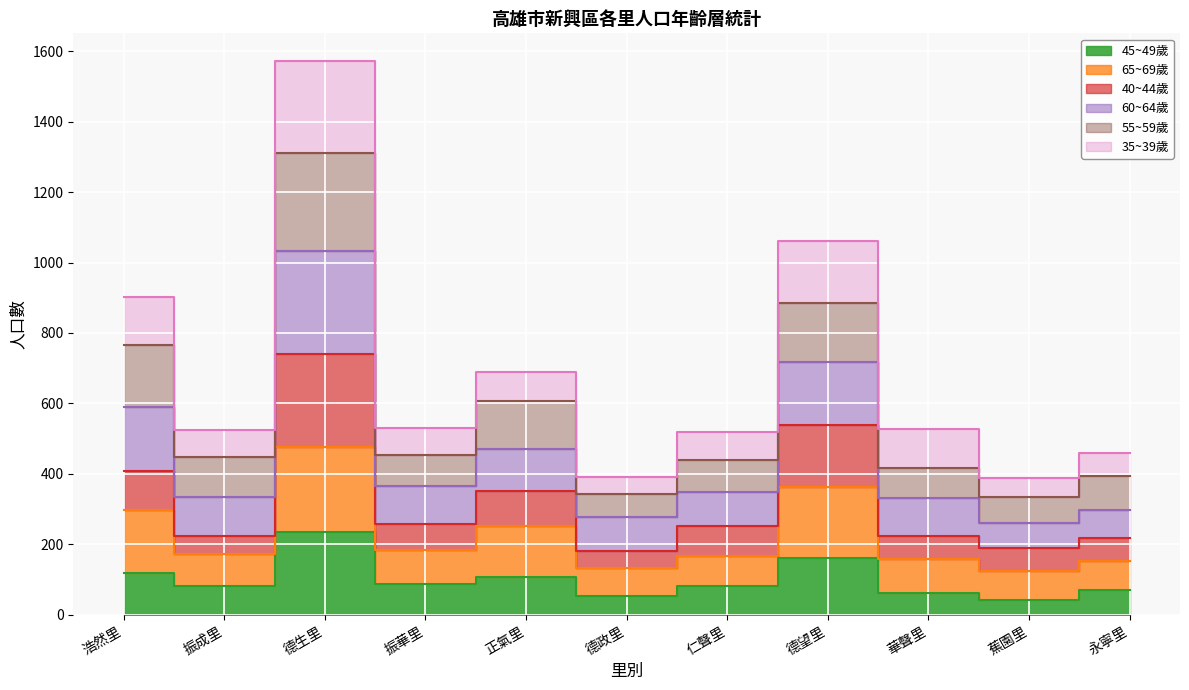

What is the sum of the 45~49歲 values at 仁聲里 and 德政里?

134